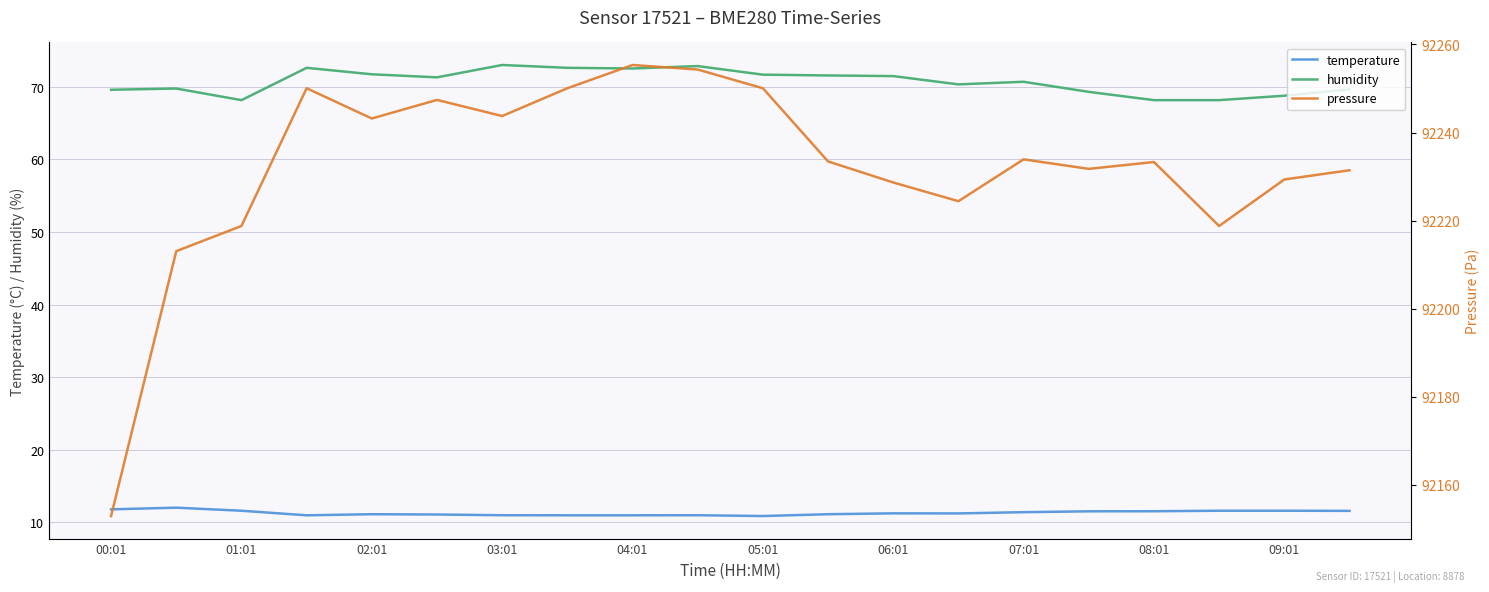

True or false: humidity and temperature intersect in this chart.

False